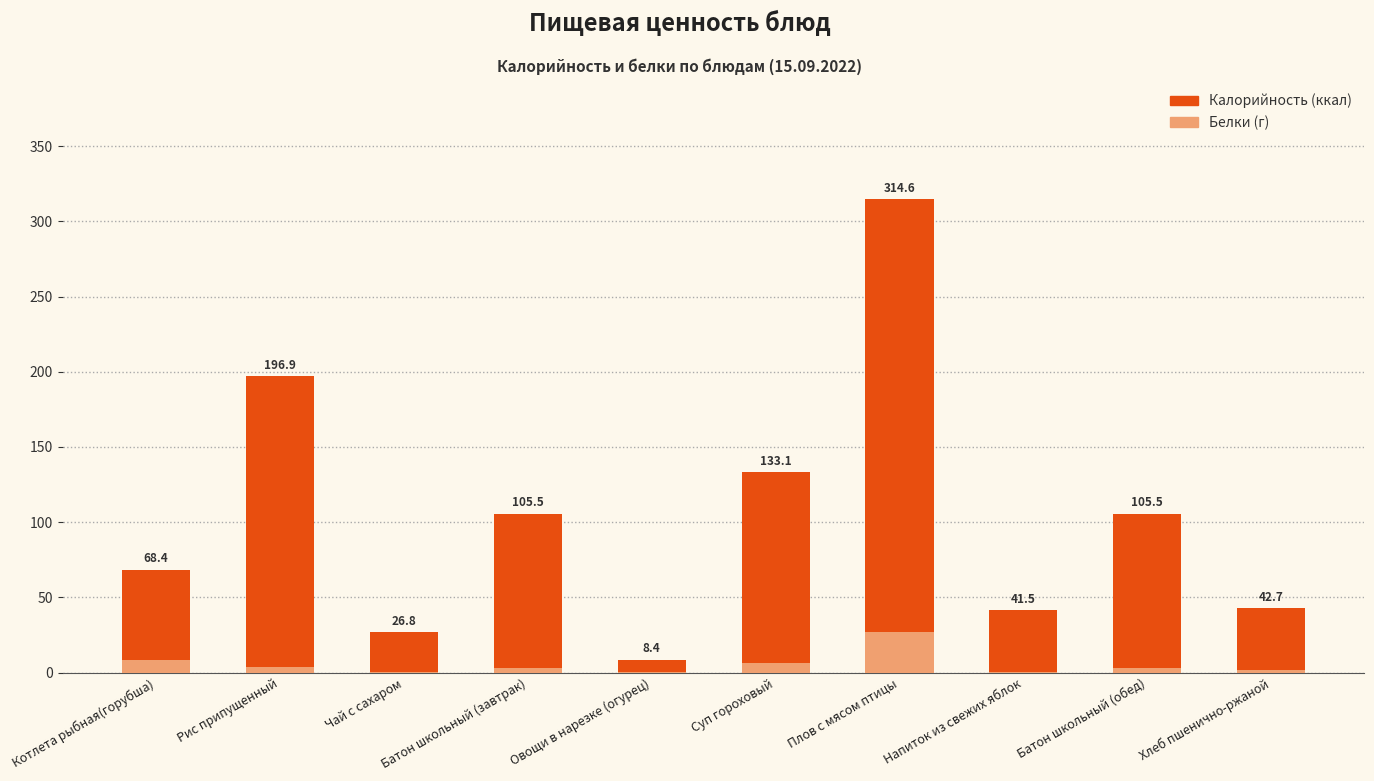

How many bars are there in total?

20